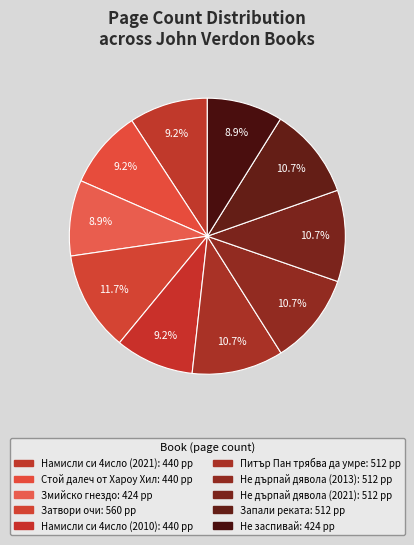

True or false: Затвори очи accounts for 12% of the total.

True